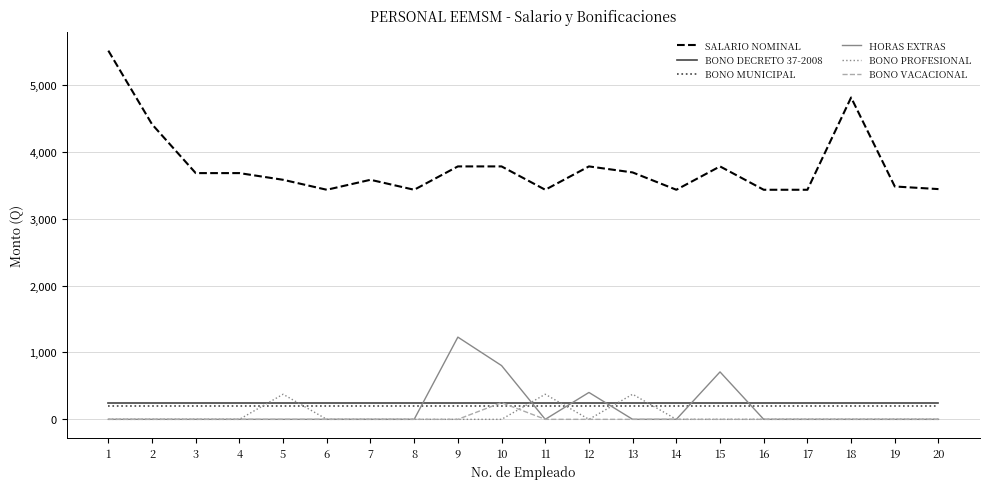

What is the difference between the highest and lowest values at 12?

3780.0